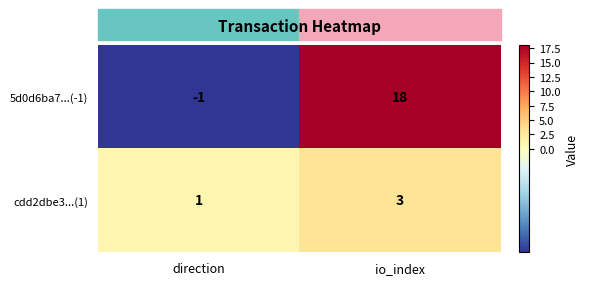

The value of 5d0d6ba7...(-1) at io_index is 29. True or false?

False